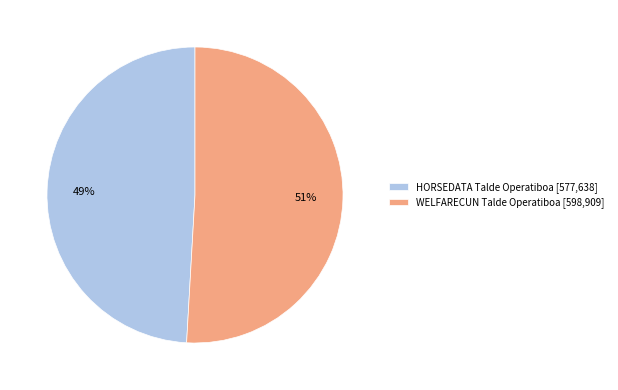

The WELFARECUN Talde Operatiboa slice represents 51% of the pie. True or false?

True